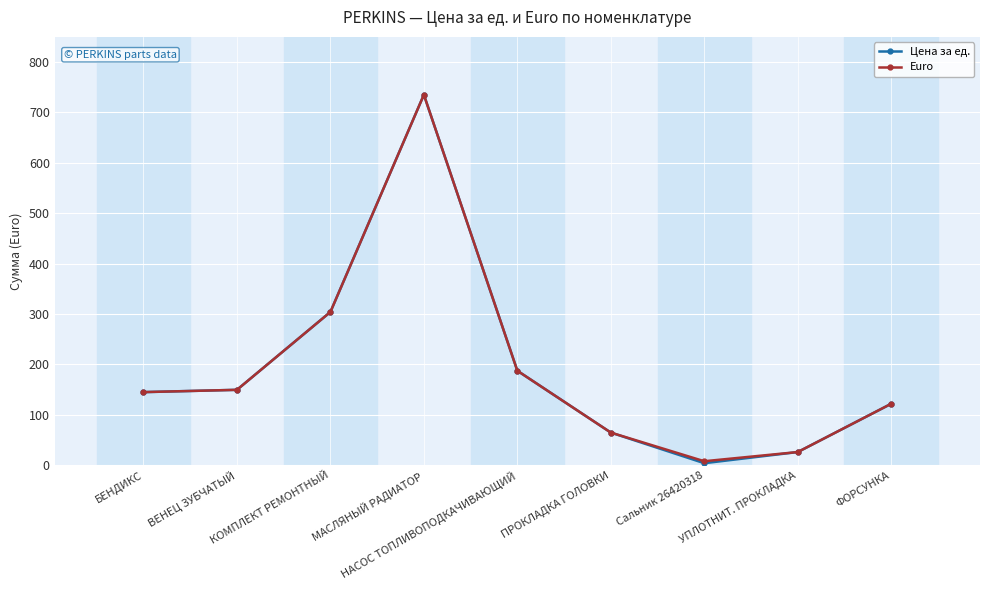

Reading left to right, transcribe all the data shown in this chart.

Цена за ед.: БЕНДИКС=145.0	ВЕНЕЦ ЗУБЧАТЫЙ=149.5	КОМПЛЕКТ РЕМОНТНЫЙ=304.1	МАСЛЯНЫЙ РАДИАТОР=735.2	НАСОС ТОПЛИВОПОДКАЧИВАЮЩИЙ=187.4	ПРОКЛАДКА ГОЛОВКИ=64.7	Сальник 26420318=3.9	УПЛОТНИТ. ПРОКЛАДКА=26.0	ФОРСУНКА=121.8
Euro: БЕНДИКС=145.0	ВЕНЕЦ ЗУБЧАТЫЙ=149.5	КОМПЛЕКТ РЕМОНТНЫЙ=304.1	МАСЛЯНЫЙ РАДИАТОР=735.2	НАСОС ТОПЛИВОПОДКАЧИВАЮЩИЙ=187.4	ПРОКЛАДКА ГОЛОВКИ=64.7	Сальник 26420318=7.8	УПЛОТНИТ. ПРОКЛАДКА=26.0	ФОРСУНКА=121.8